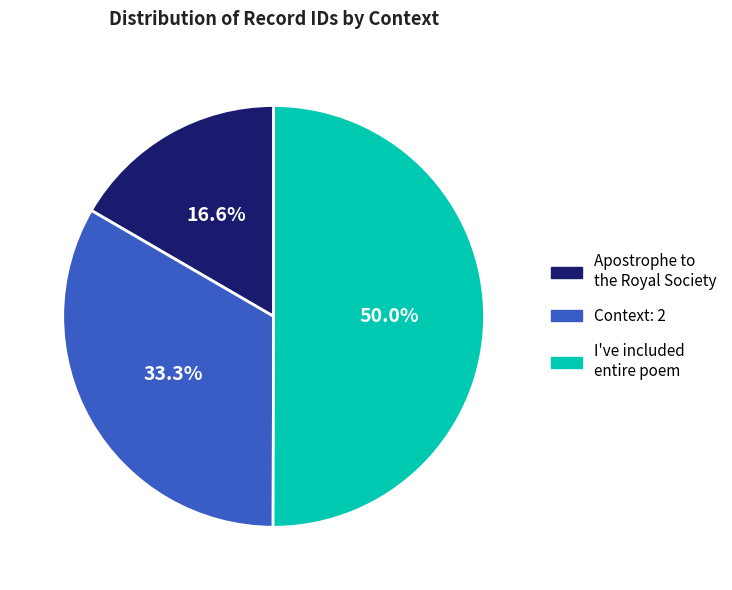

Which has a higher value, Apostrophe to the Royal Society or Context: 2?

Context: 2